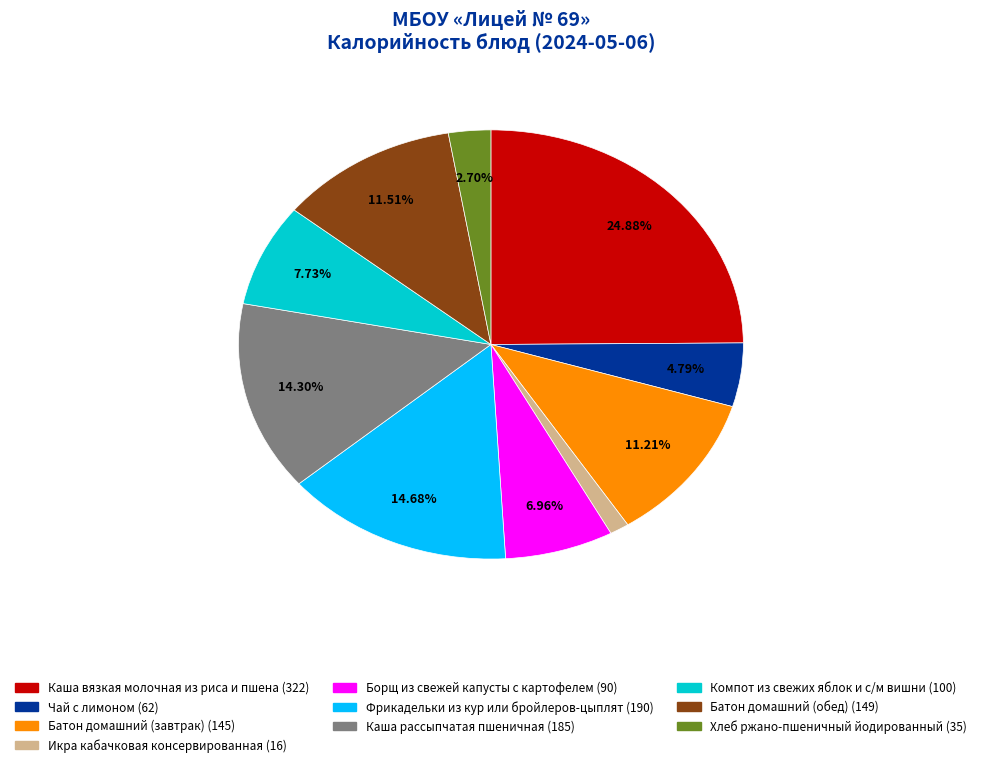

To the nearest percent, what portion does Батон домашний (обед) represent?

12%